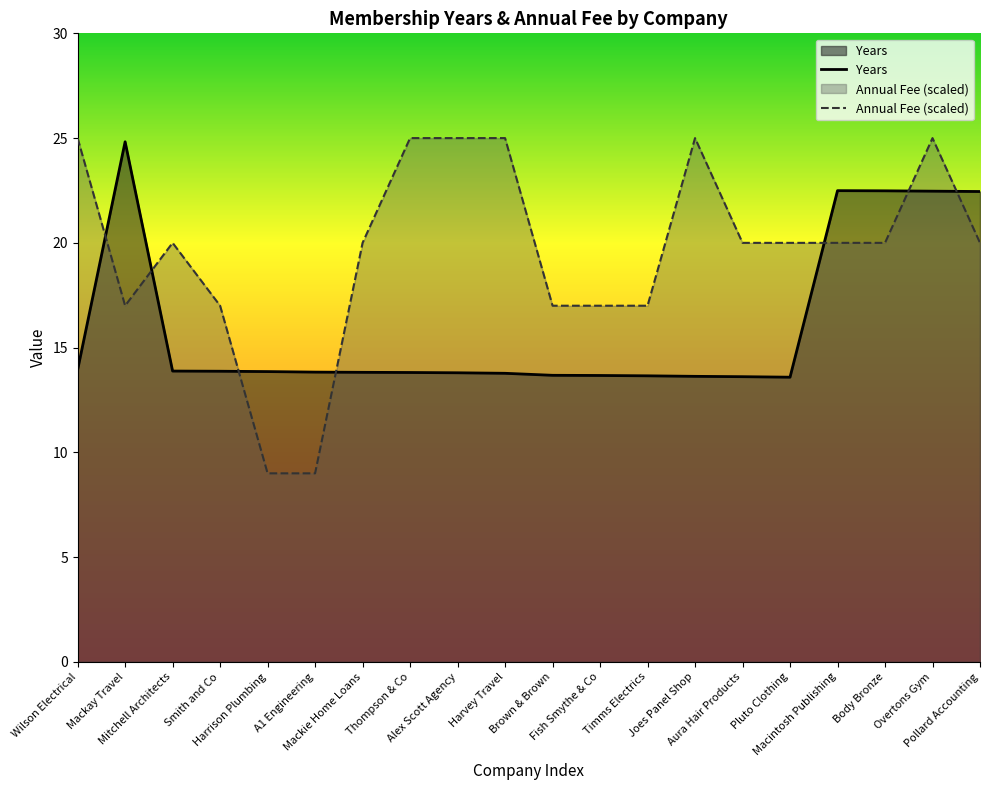

Reading left to right, extract all data points from this chart.

Years: 13.9	24.8	13.9	13.9	13.9	13.8	13.8	13.8	13.8	13.8	13.7	13.7	13.7	13.6	13.6	13.6	22.5	22.5	22.5	22.5
Annual Fee: 25.0	17.0	20.0	17.0	9.0	9.0	20.0	25.0	25.0	25.0	17.0	17.0	17.0	25.0	20.0	20.0	20.0	20.0	25.0	20.0